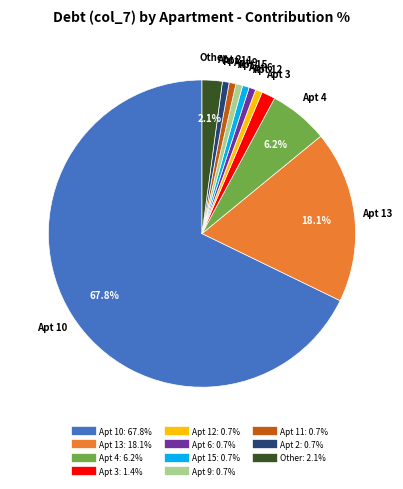

Count the number of slices in the pie.

11